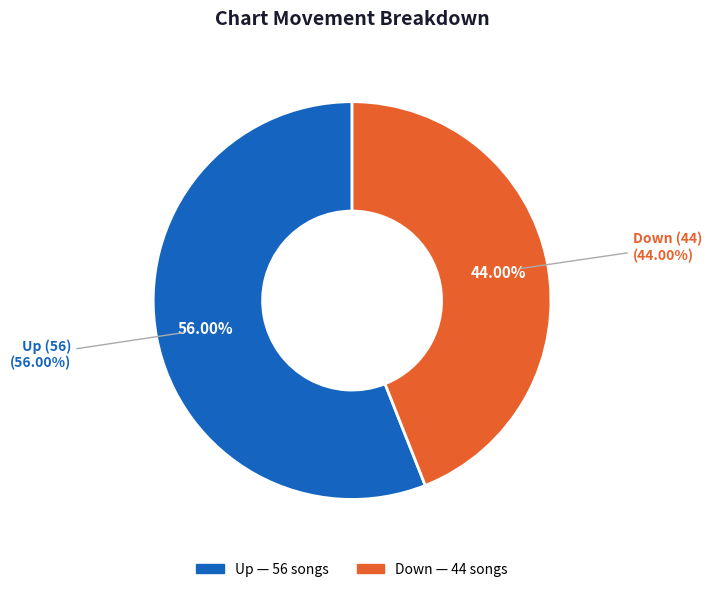

How many slices are in this pie chart?

2